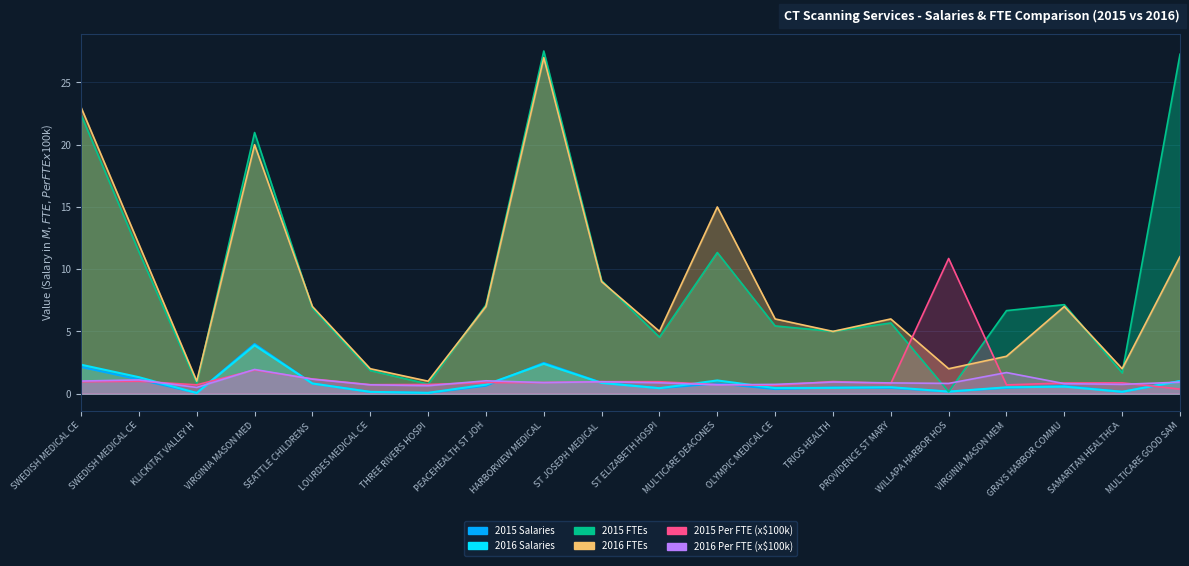

What are all the series names shown in the legend?

2015 Salaries, 2016 Salaries, 2015 FTEs, 2016 FTEs, 2015 Per FTE, 2016 Per FTE